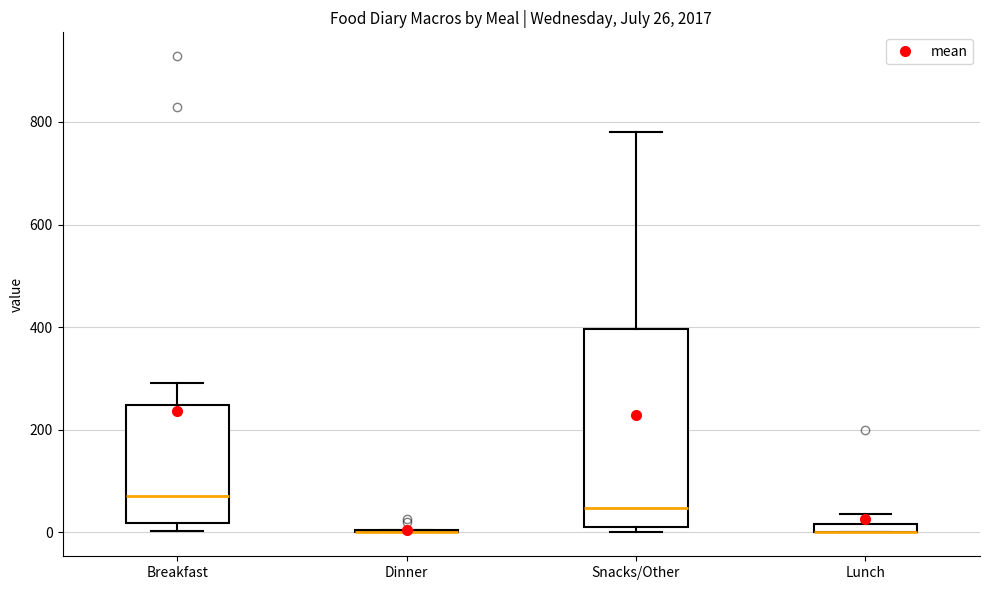

Which box is the tallest, from its lower edge to its upper edge?

Snacks/Other